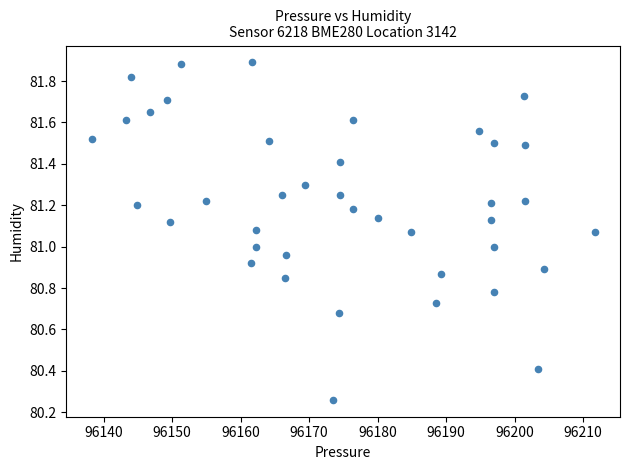

What is the range of X values (max minus min)?

73.5